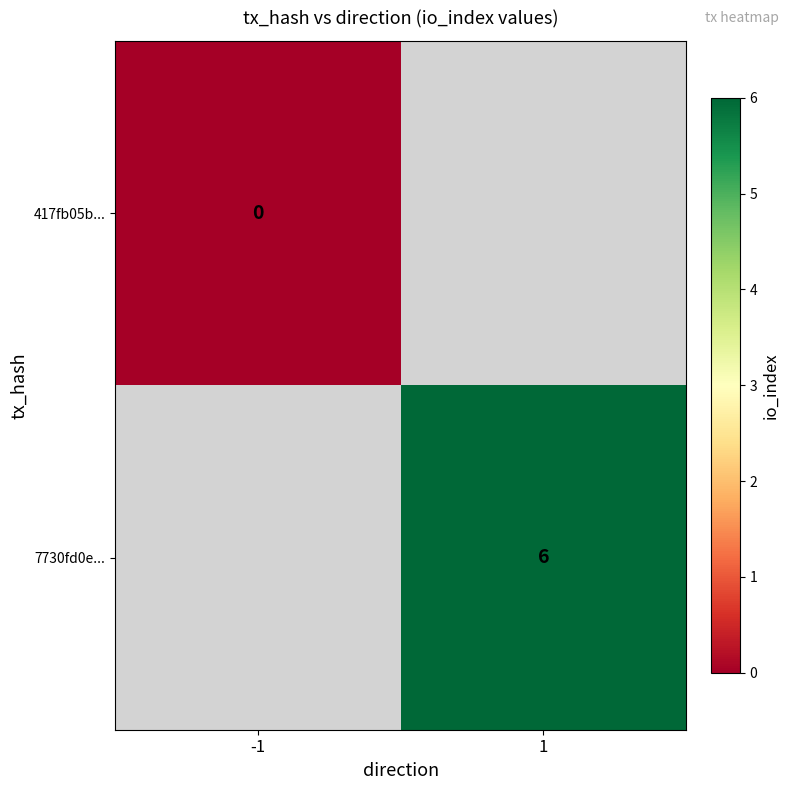

The value of 7730fd0e... at 1 is 3. True or false?

False